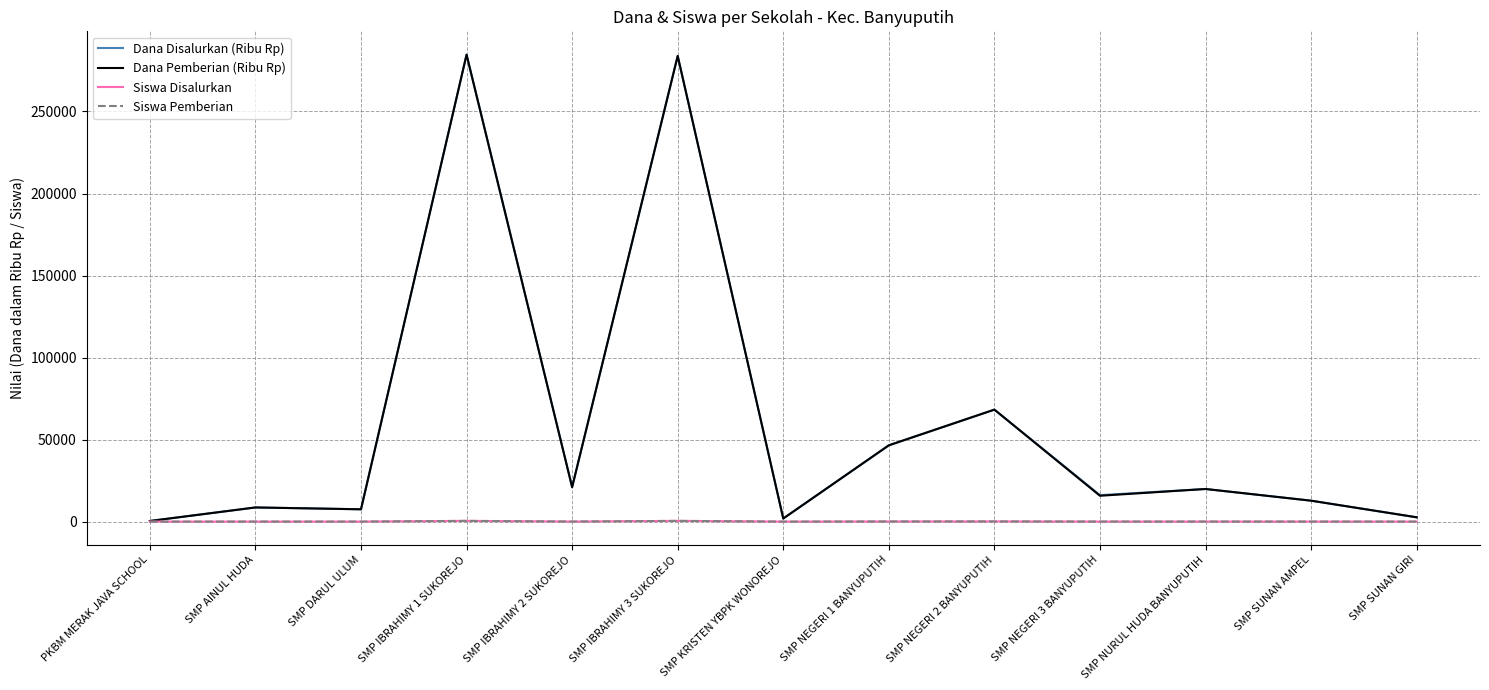

What is the sum of all Dana Disalurkan (Ribu Rp) values?

774000